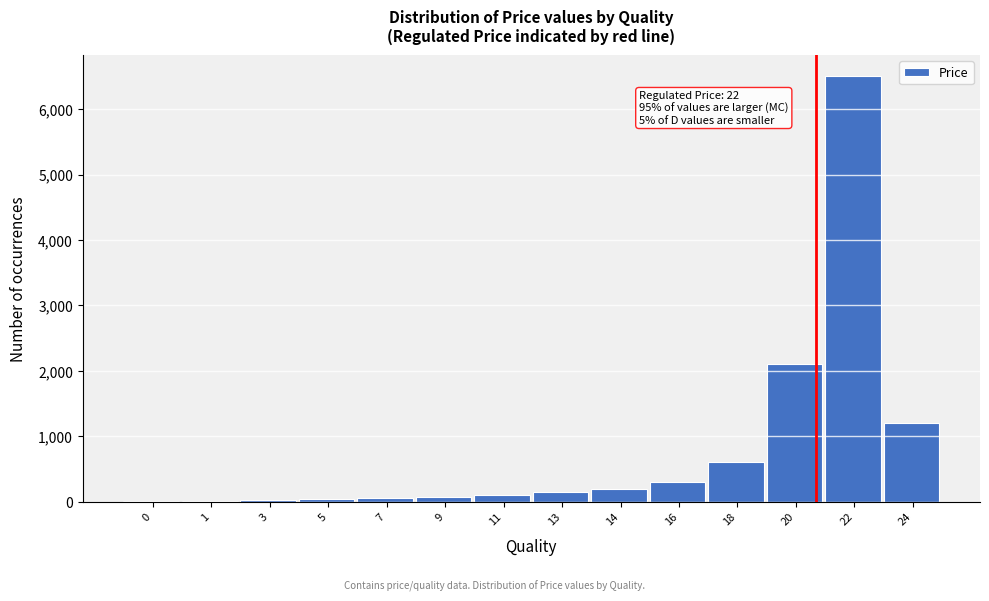

What is the sum of all values?

11365